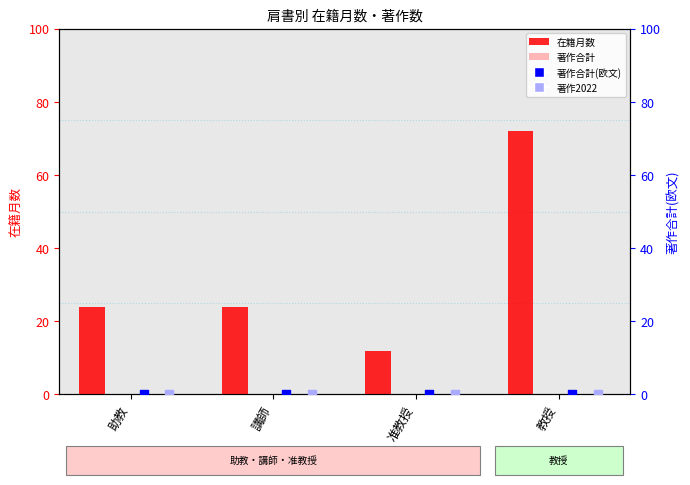

What is the total value across all series at 教授?

72